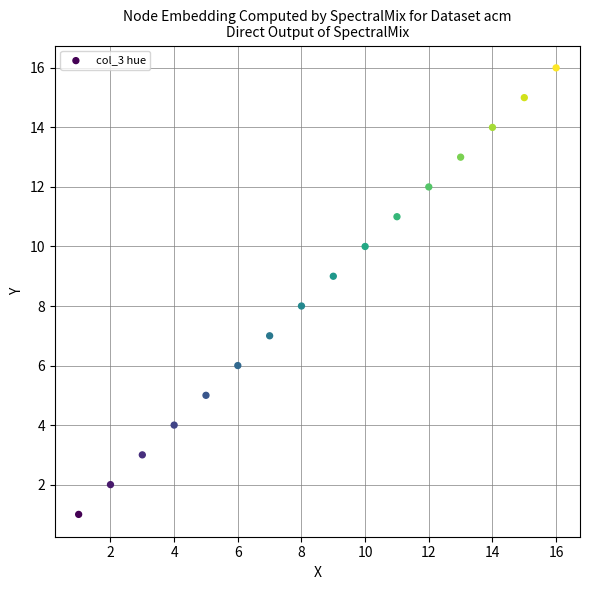

What is the range of X values (max minus min)?

15